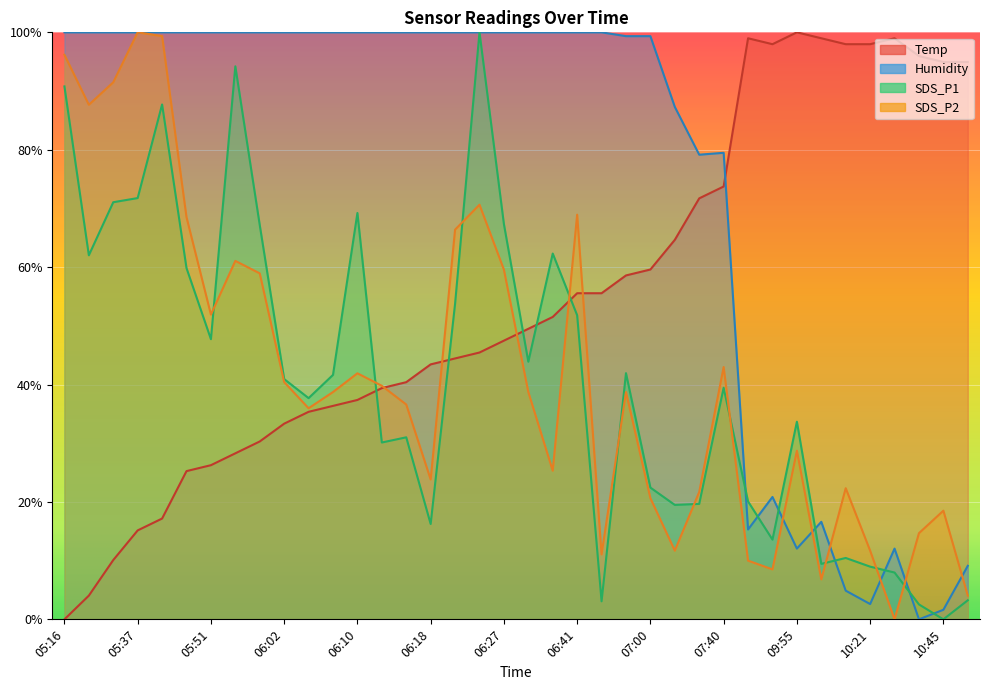

Where do SDS_P1 and Humidity first cross each other?

07:40 and 09:37